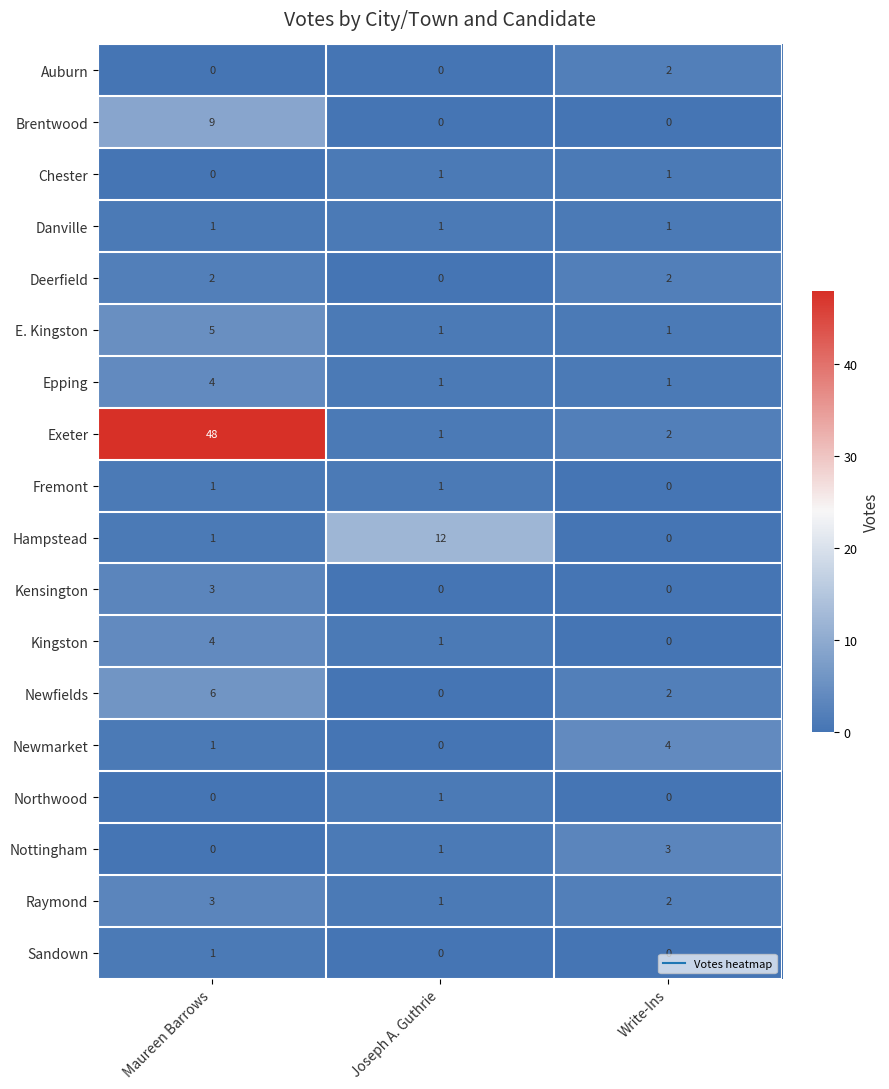

How many values in Deerfield are above zero?

2